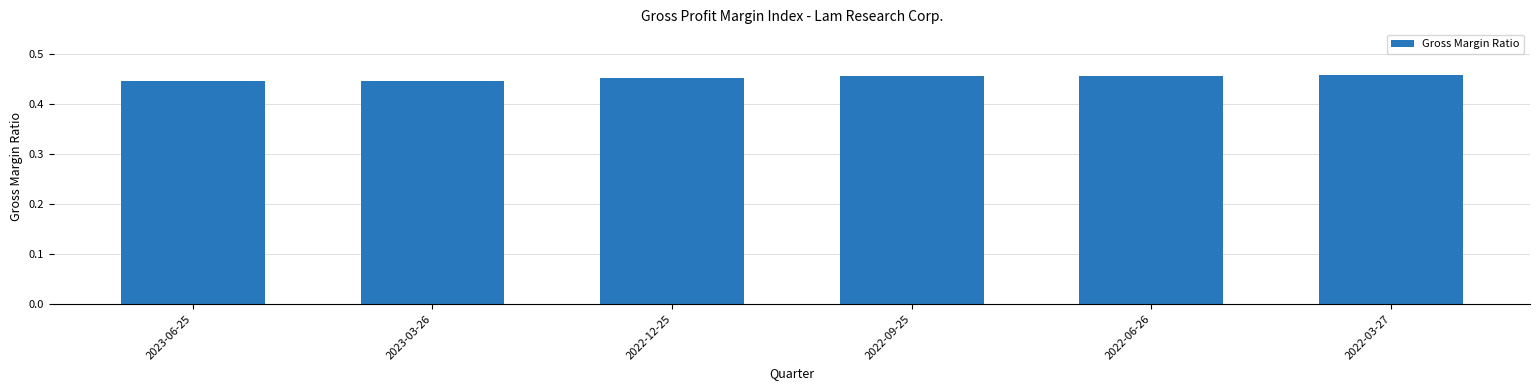

What position from the right is 2022-03-27?

1